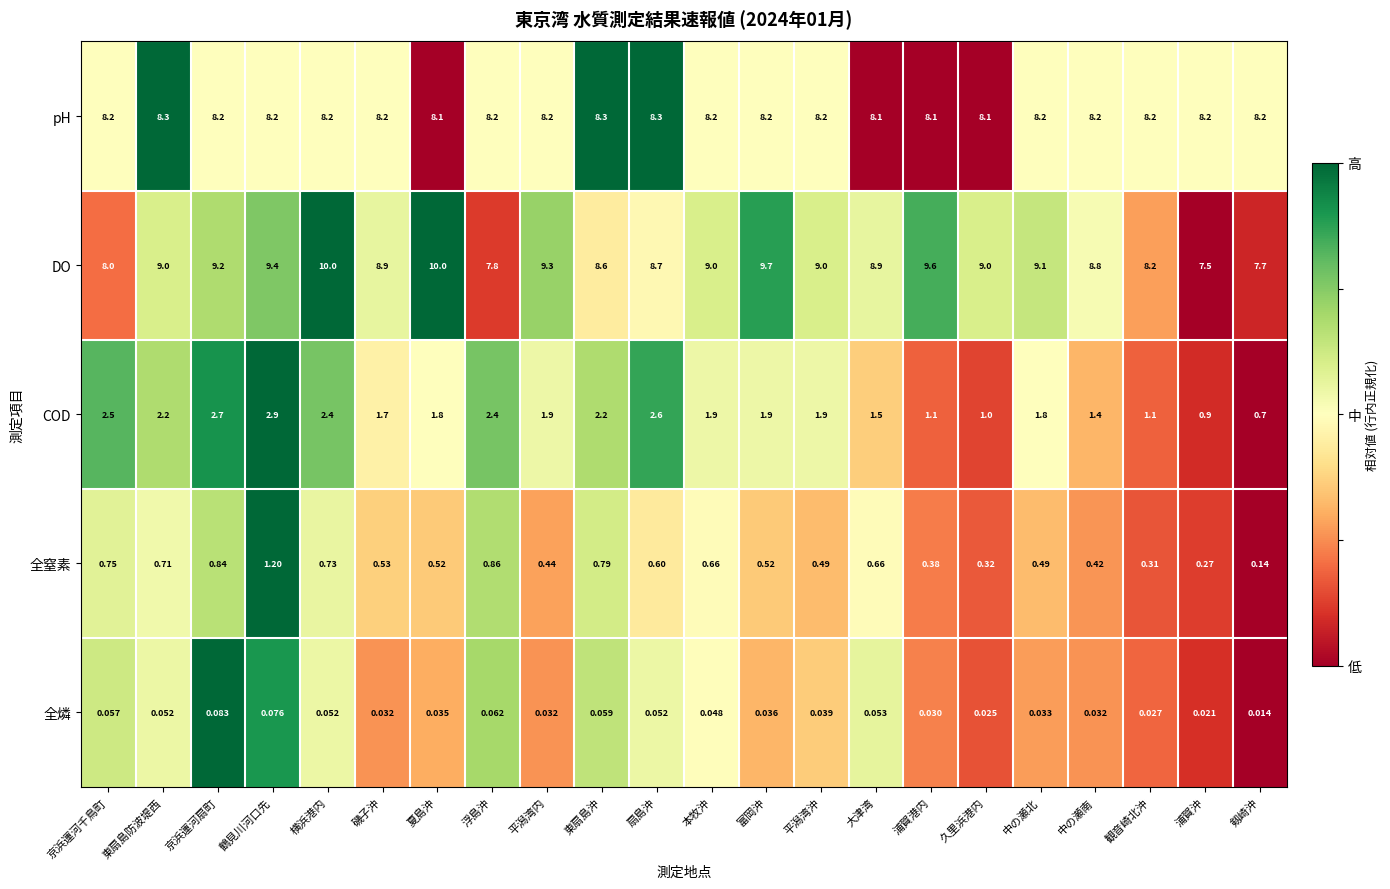

At which category is the sum across all series the highest?

鶴見川河口先